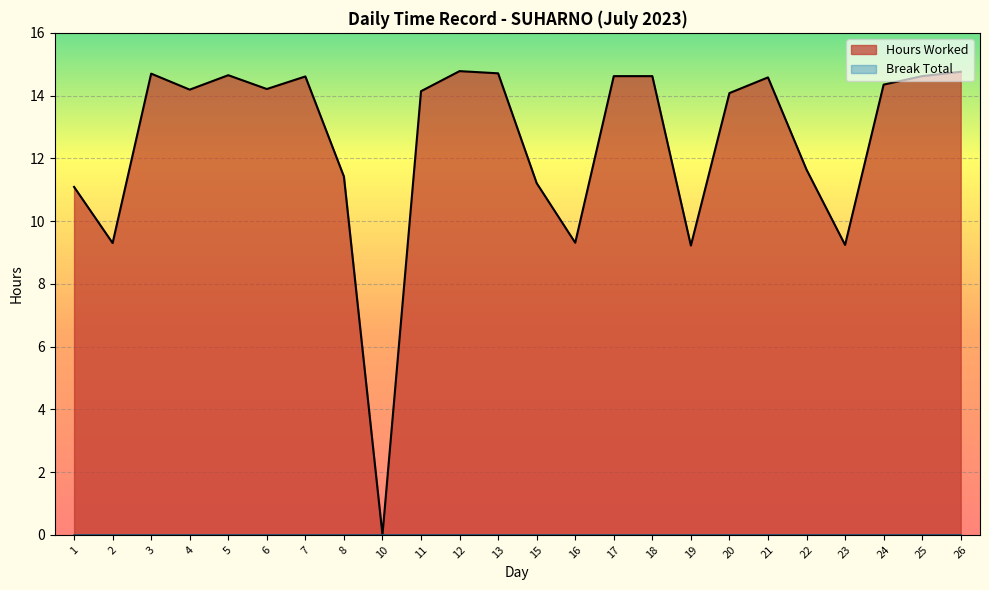

Reading right to left, transcribe all the data shown in this chart.

26=14.8	25=14.6	24=14.3	23=9.2	22=11.6	21=14.6	20=14.1	19=9.2	18=14.6	17=14.6	16=9.3	15=11.2	13=14.7	12=14.8	11=14.1	10=0.0	8=11.4	7=14.6	6=14.2	5=14.7	4=14.2	3=14.7	2=9.3	1=11.1